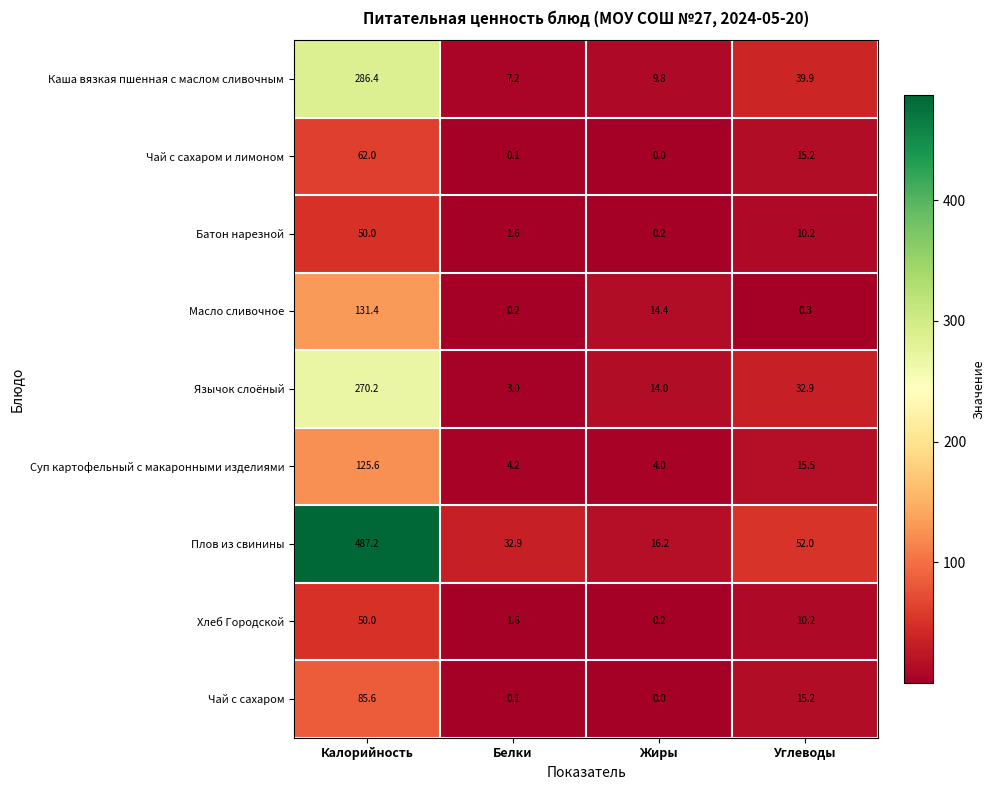

Count the number of categories in the chart.

4